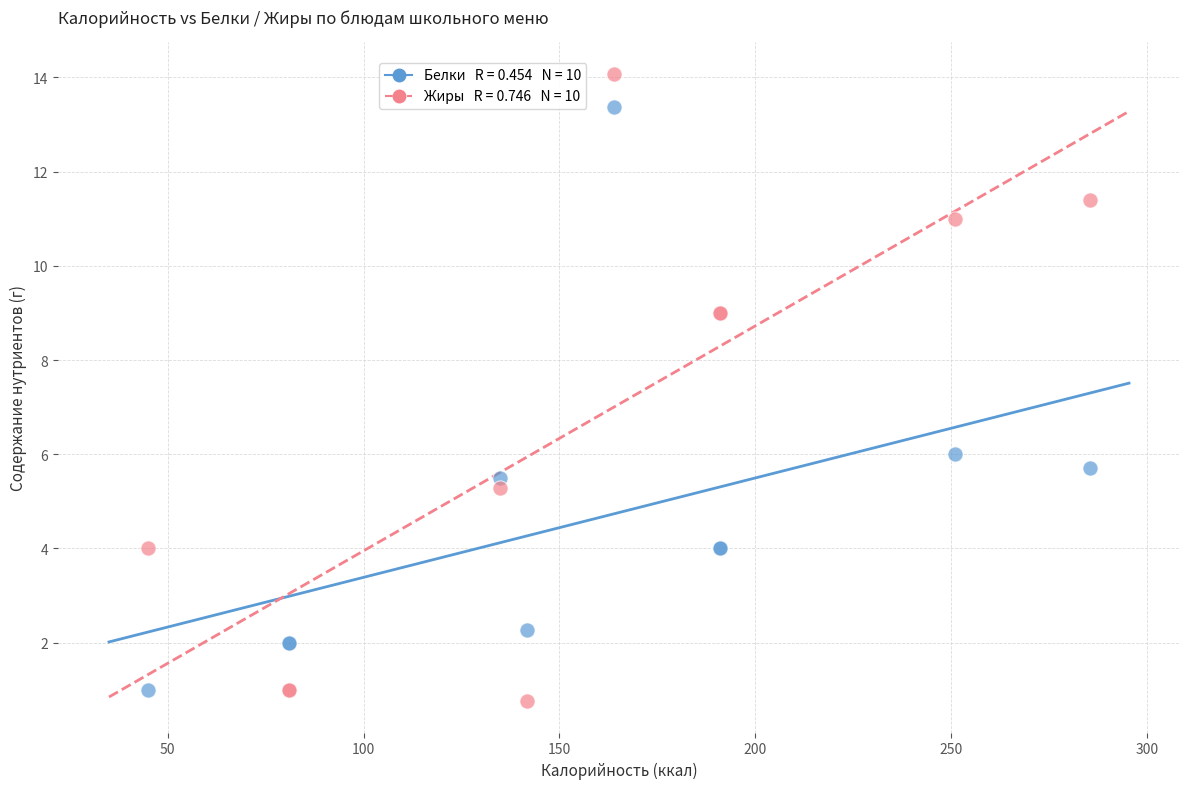

Across all series, what Y value is closest to 7?

6.0